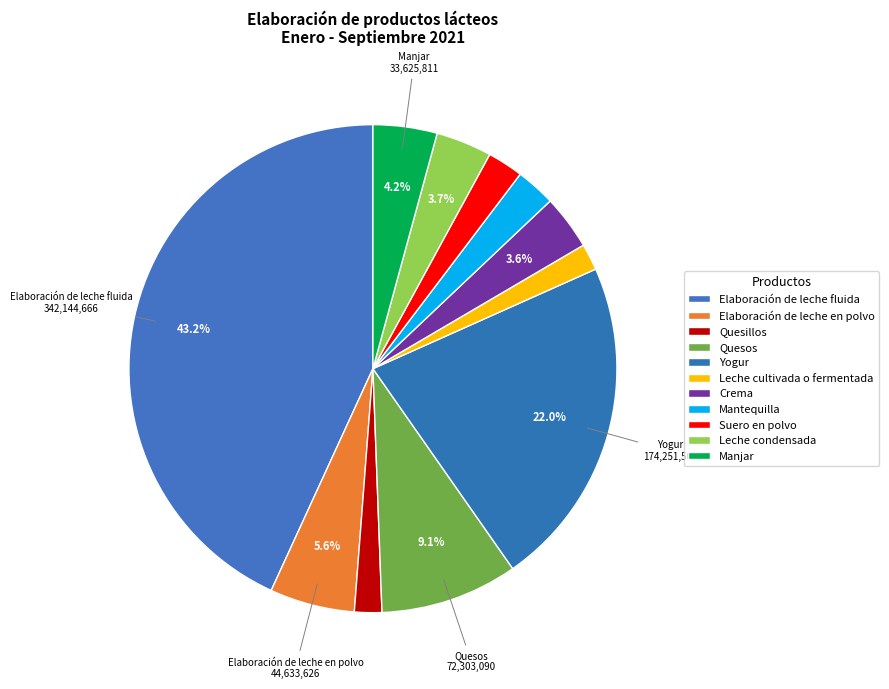

How many segments does this pie chart have?

11